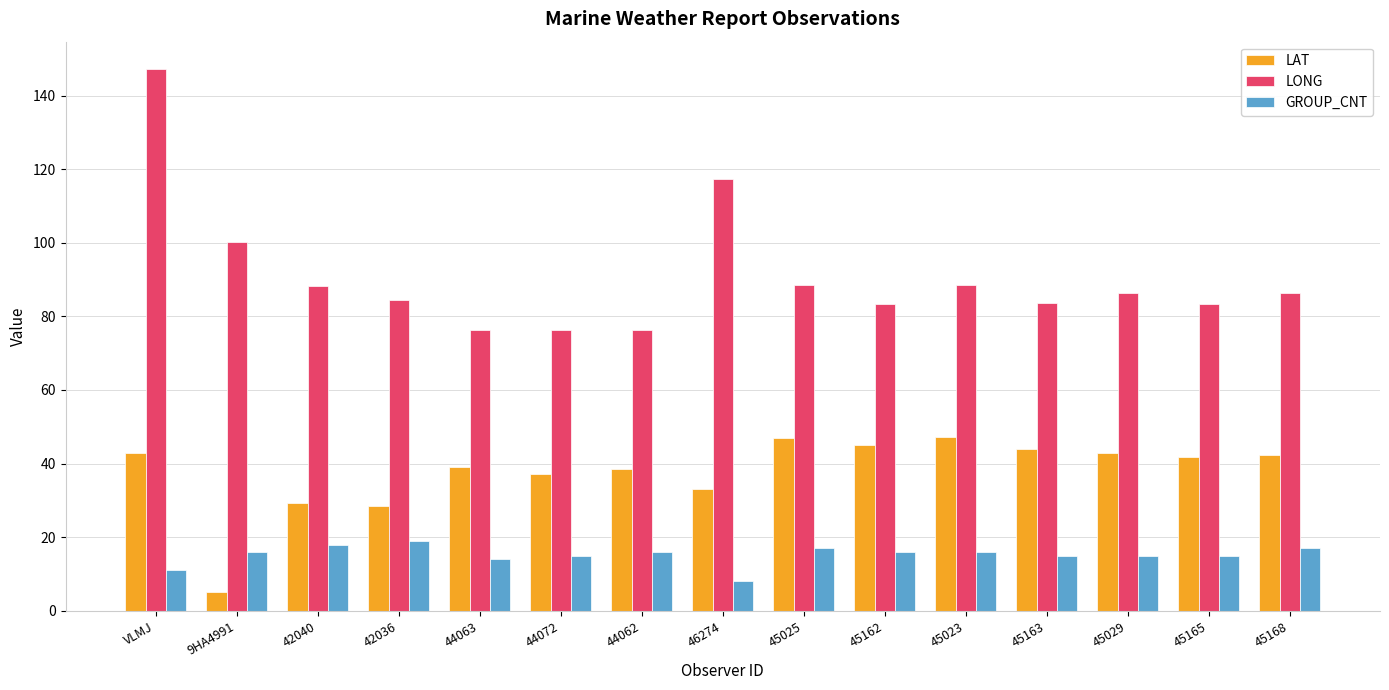

What is the value of the LONG bar at the 3rd from the left?

88.2